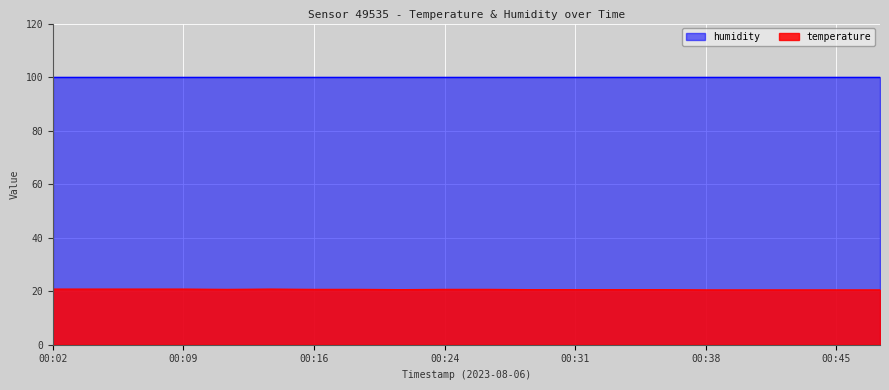

At which label is the value closest to 20?

00:38